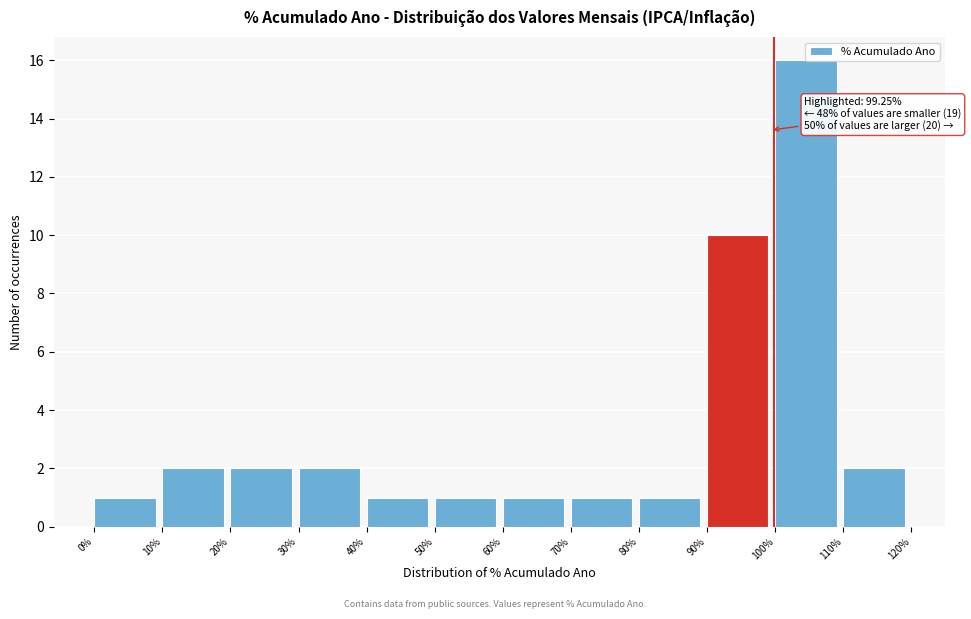

Over which range of the x-axis is the bar tallest?

100% to 110%